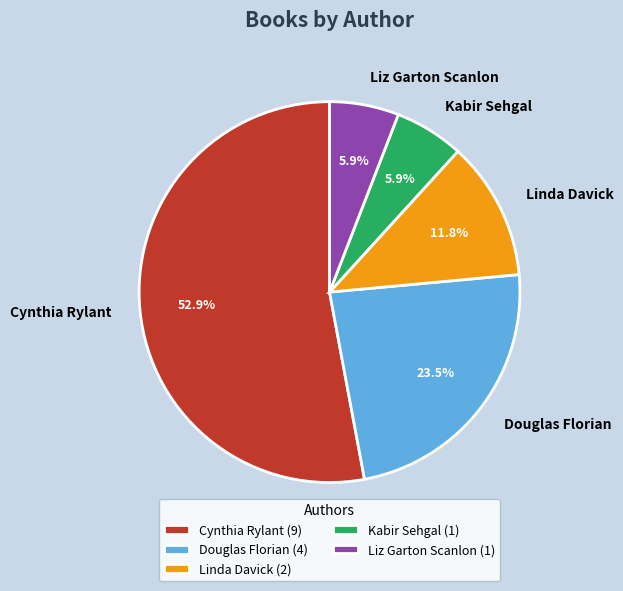

To the nearest percent, what is the difference between the Liz Garton Scanlon and Linda Davick slice percentages?

6%